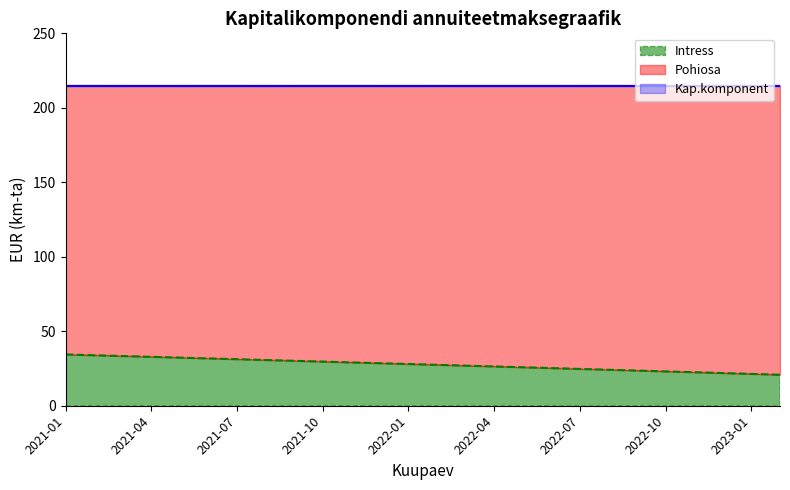

What is the smallest value displayed?

20.8